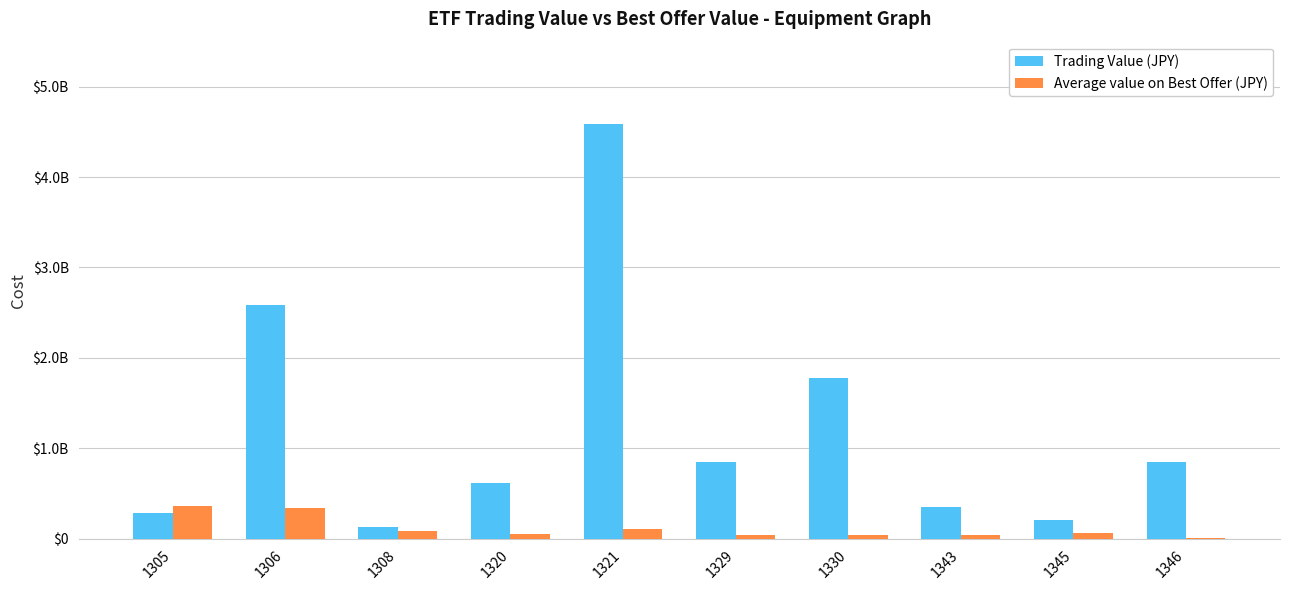

What is the minimum value for Trading Value (JPY)?

125846100.0